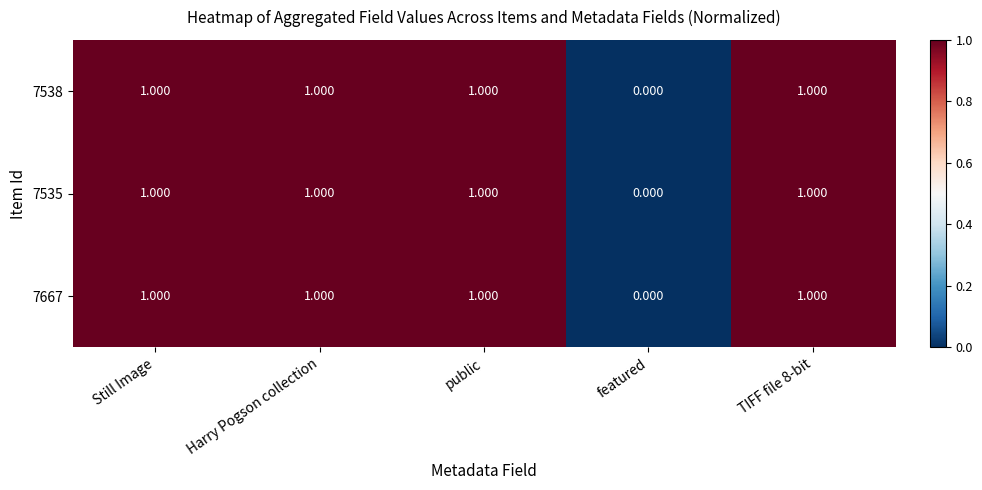

At which label is 7535 closest to 0?

featured